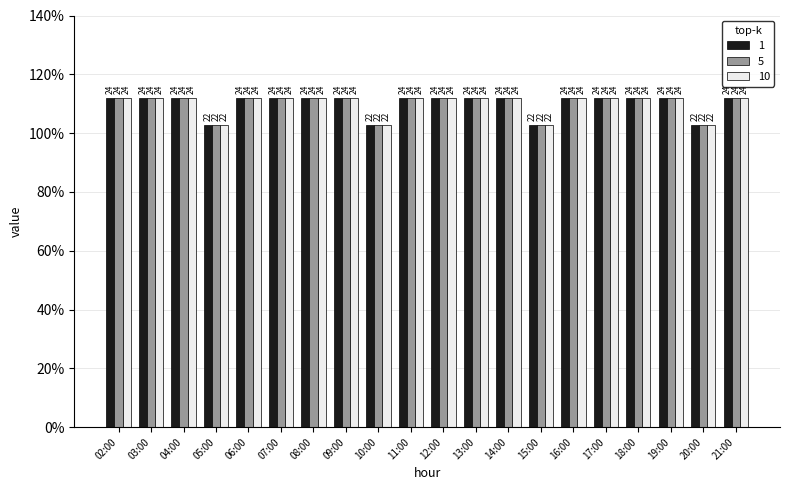

Does the chart contain any negative values?

No